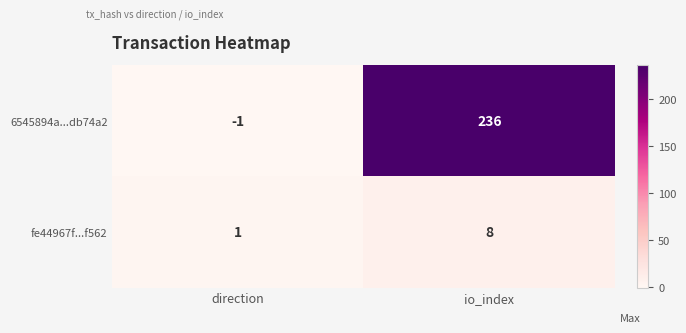

What is the difference between the 6545894a...db74a2 values at direction and io_index?

237